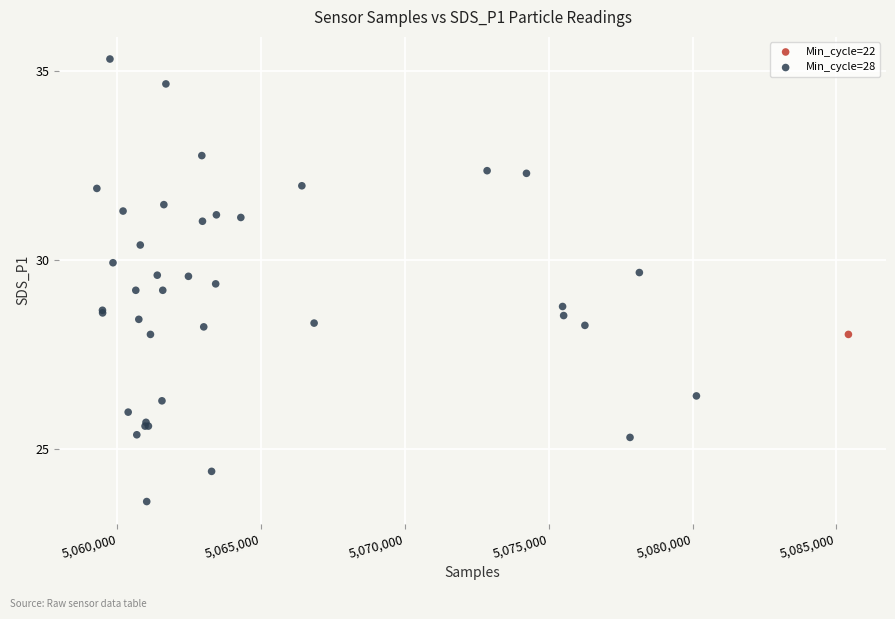

What are all the series names shown in the legend?

Min_cycle=22, Min_cycle=28